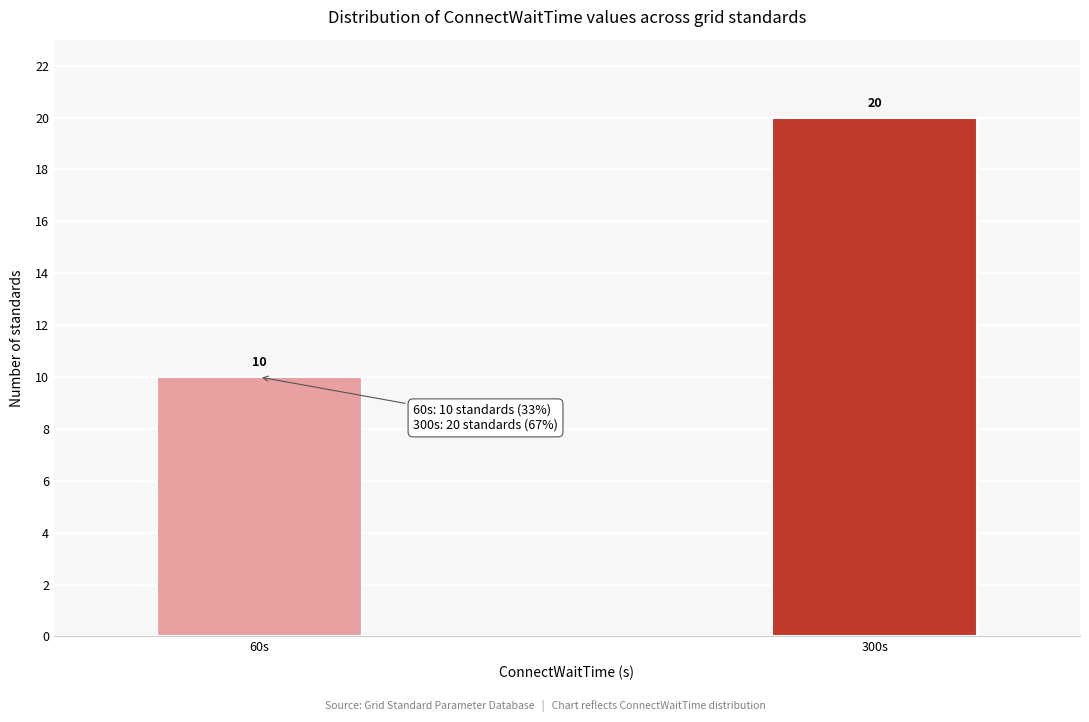

Reading left to right, transcribe all the data shown in this chart.

60s=10	300s=20